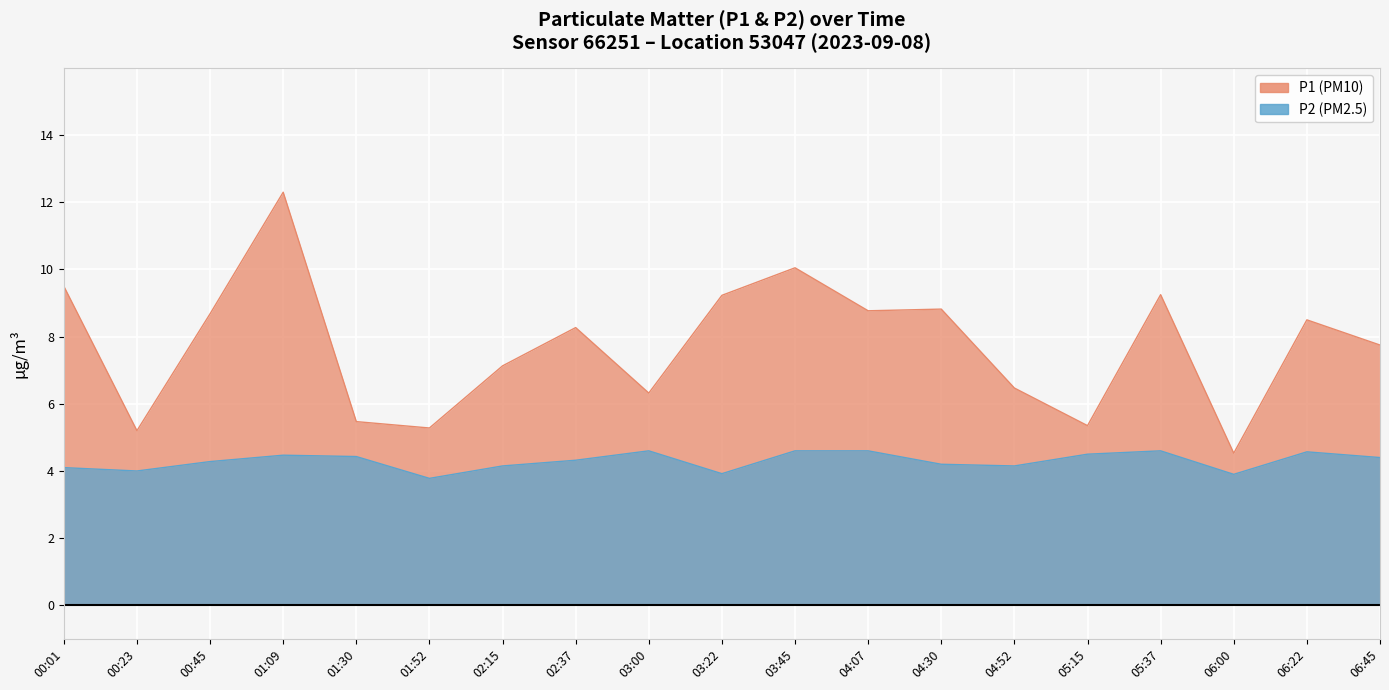

List the series in order of their peak value, highest first.

P1, P2